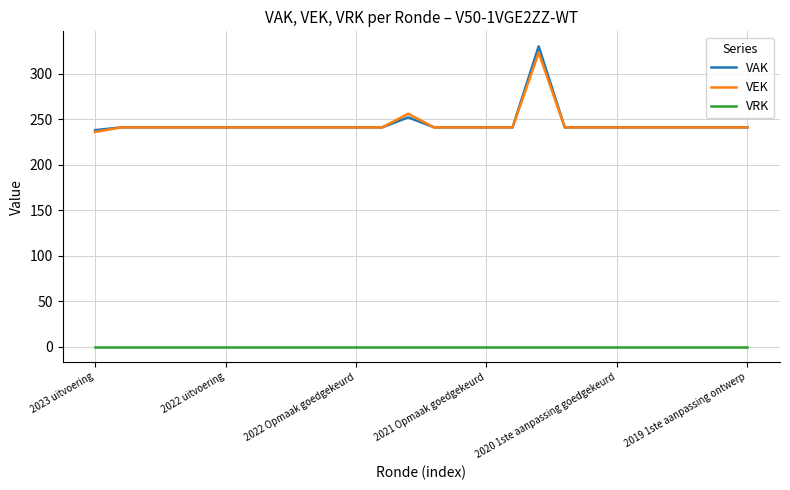

What is the greatest value displayed?

330